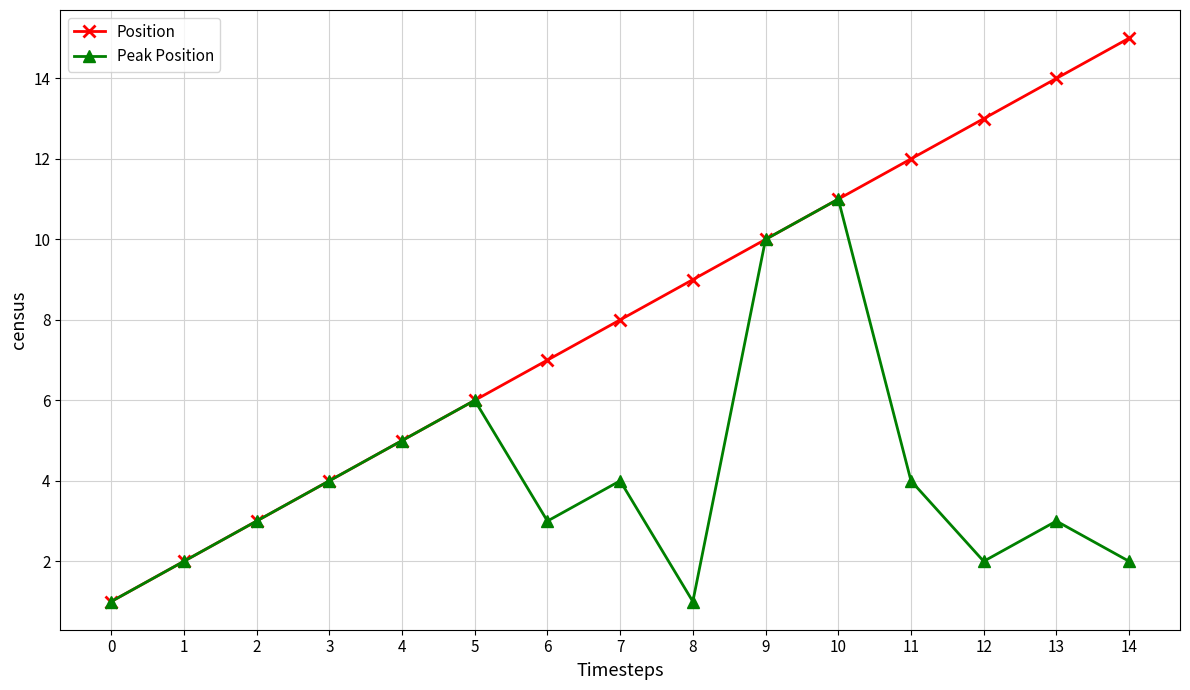

Is the value of Peak Position at 5 greater than the value of Position at 2?

Yes